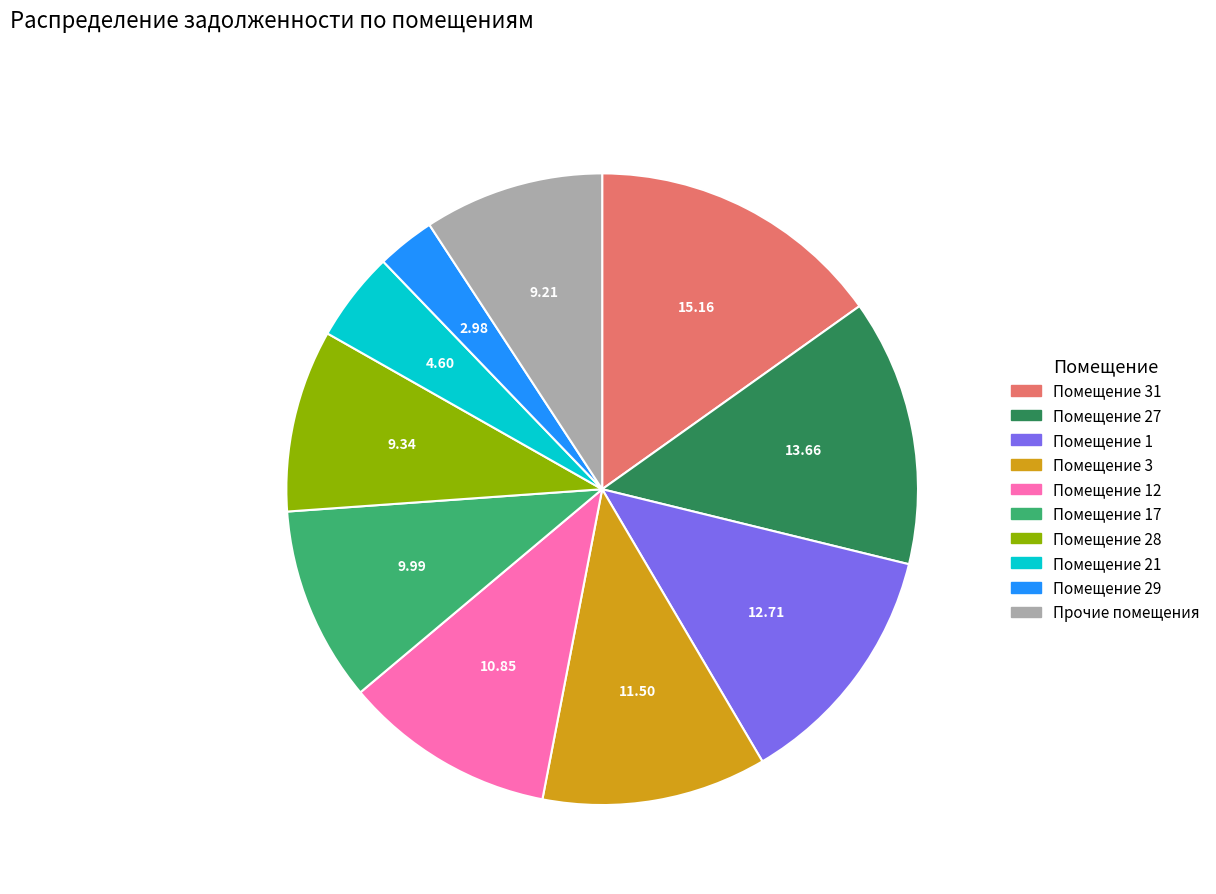

Do Помещение 31 and Помещение 28 together represent more than half of the pie?

No